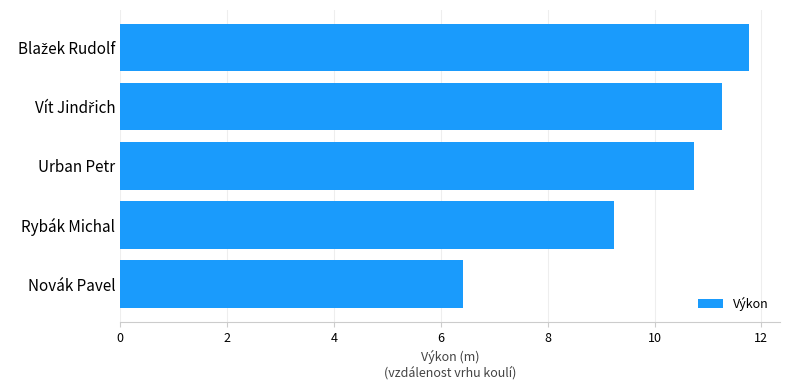

Where is the data nearest to the value 9?

Rybák Michal